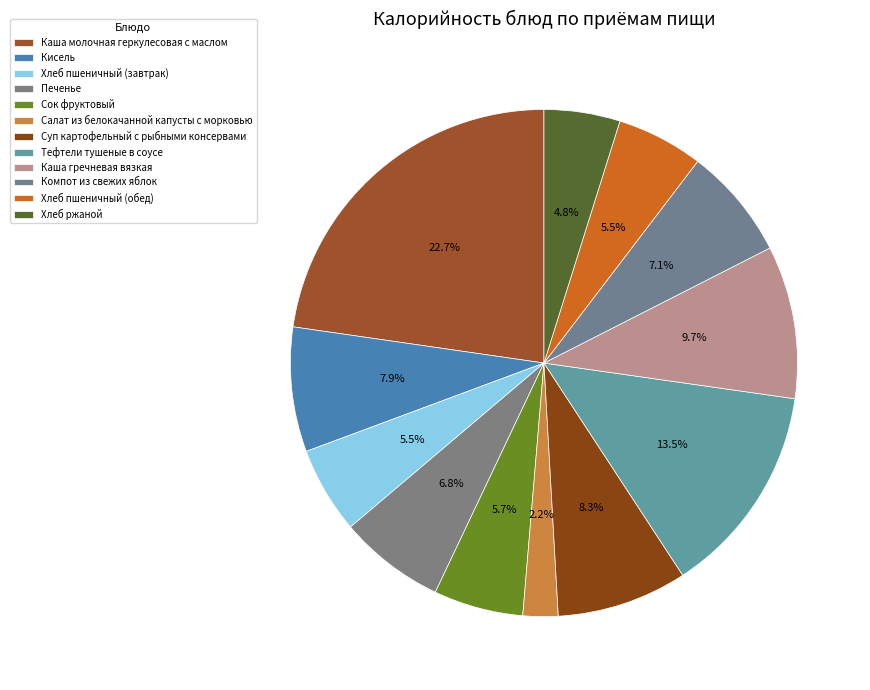

Count the number of slices in the pie.

12